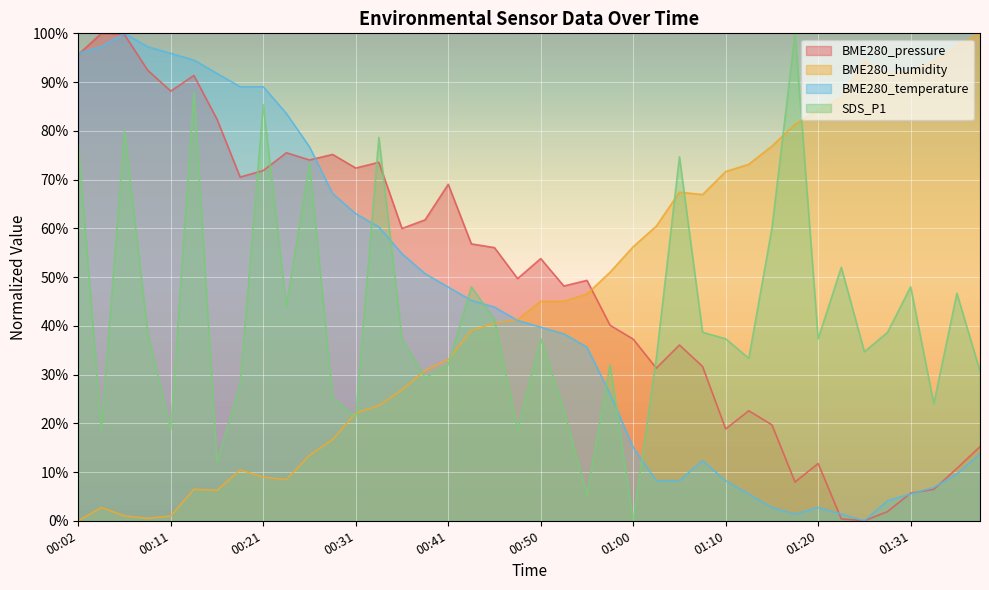

Which series has the largest total across all categories?

BME280_pressure